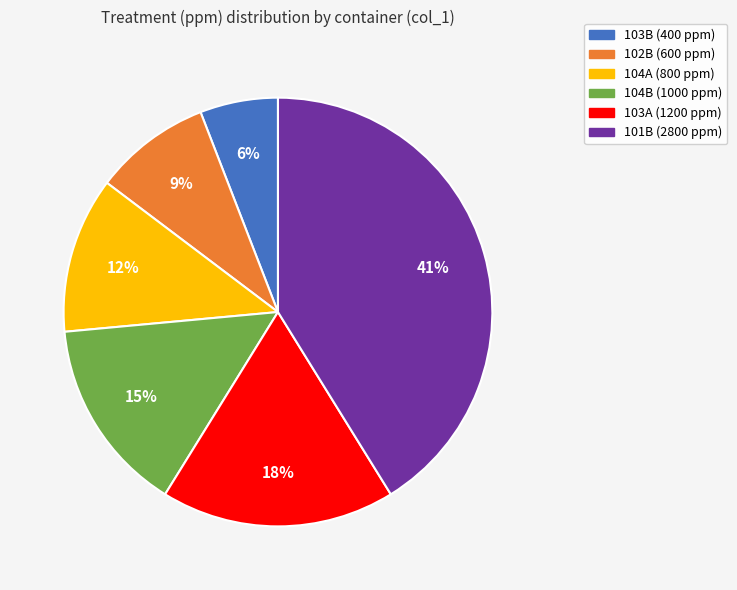

What is the largest slice in the pie chart?

101B